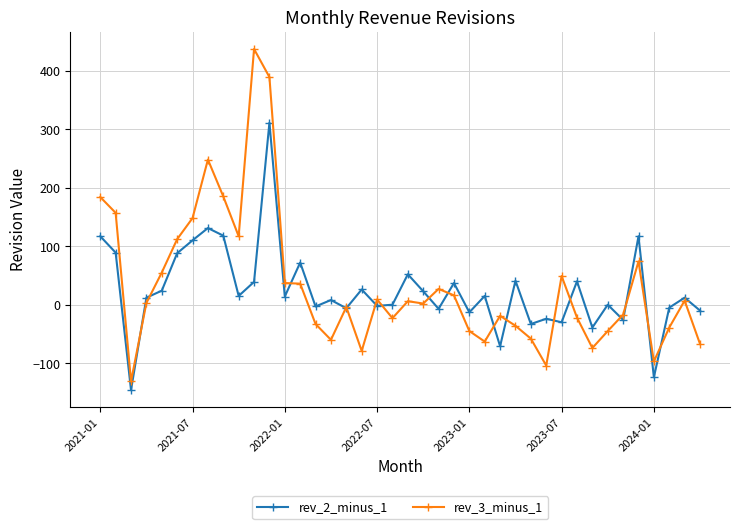

Which series has the largest range (max minus min)?

rev_3_minus_1